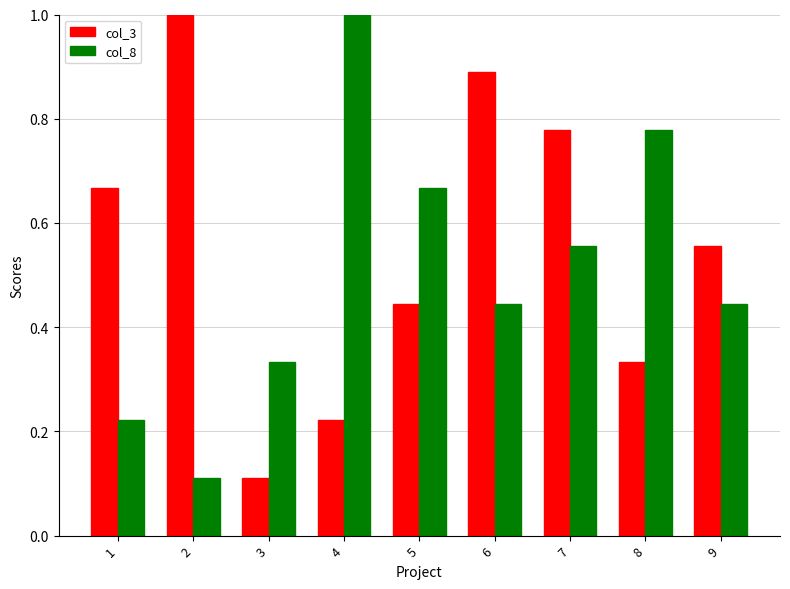

Rank the series at 9 from highest to lowest value.

col_3, col_8